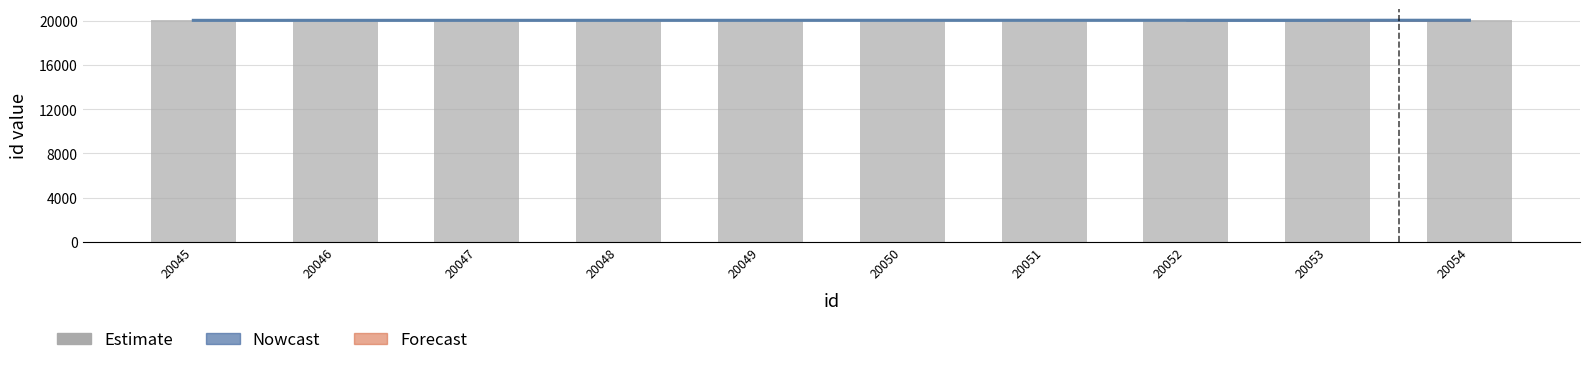

At which label does the data first exceed 20050?

20051